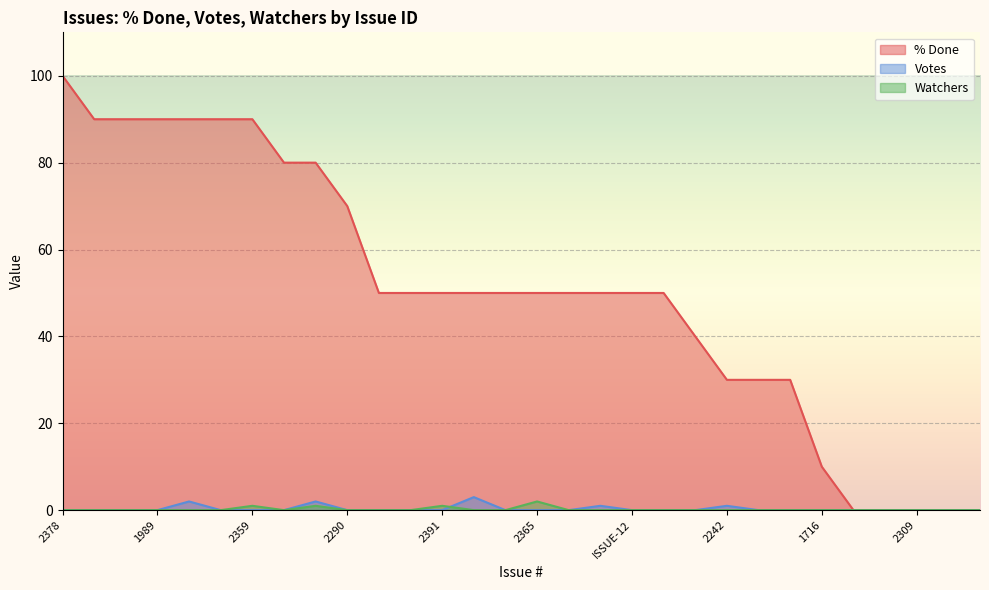

Rank the categories by Watchers value from lowest to highest.

2378, 2295, 2439, 1989, 2098, 2318, 1868, 2290, 2155, 2436, 512, 2227, 2384, 1725, ISSUE-12, 2329, 1828, 2242, 936, 2151, 1716, 2305, 2308, 2309, 2310, 2312, 2359, 2131, 2391, 2365